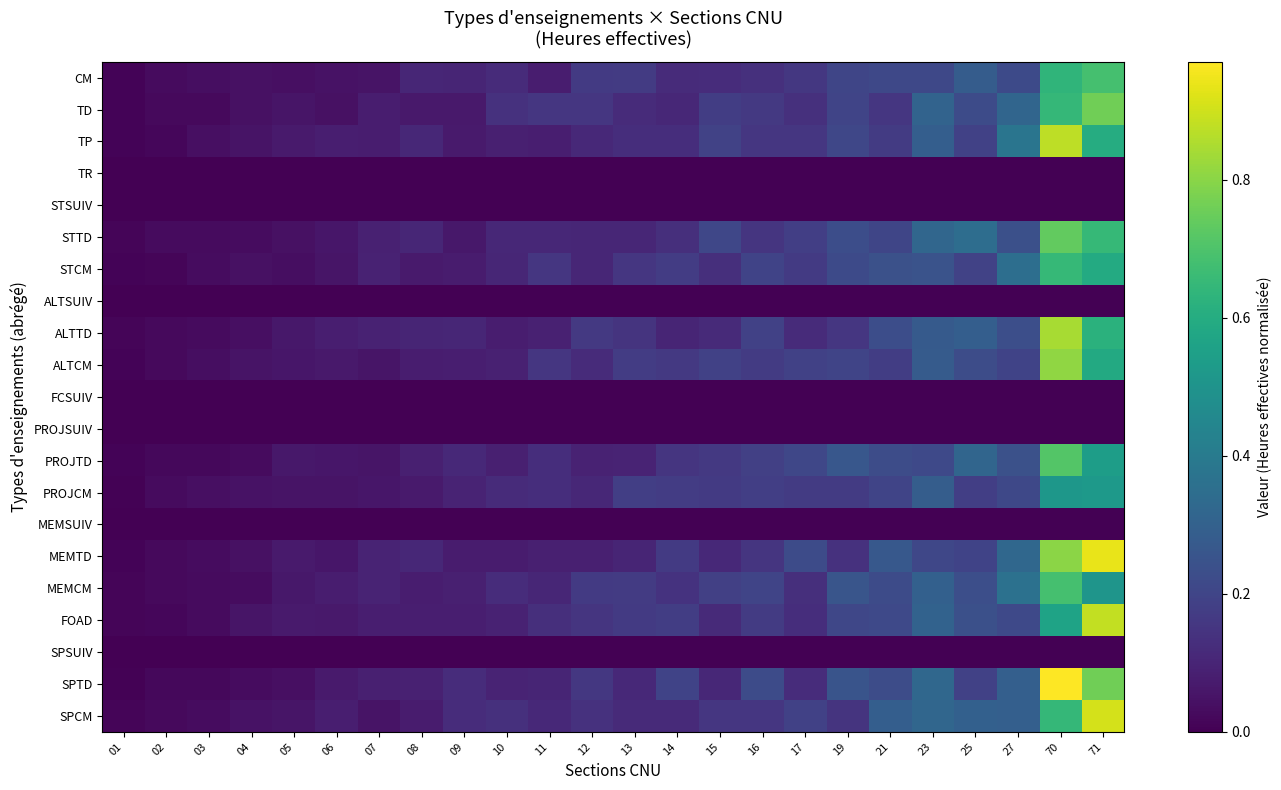

Which has a higher value, 71 or 23?

71